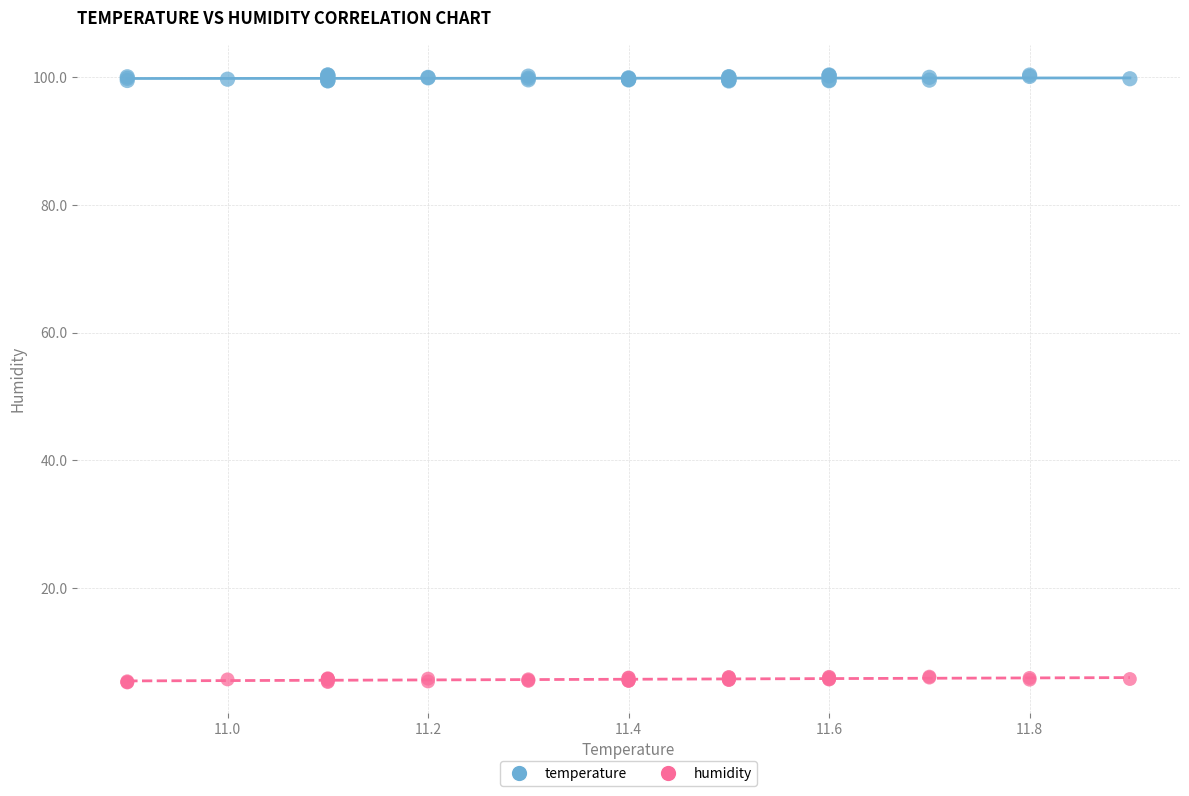

What is the X range (max minus min) for the scatter plot?

1.0